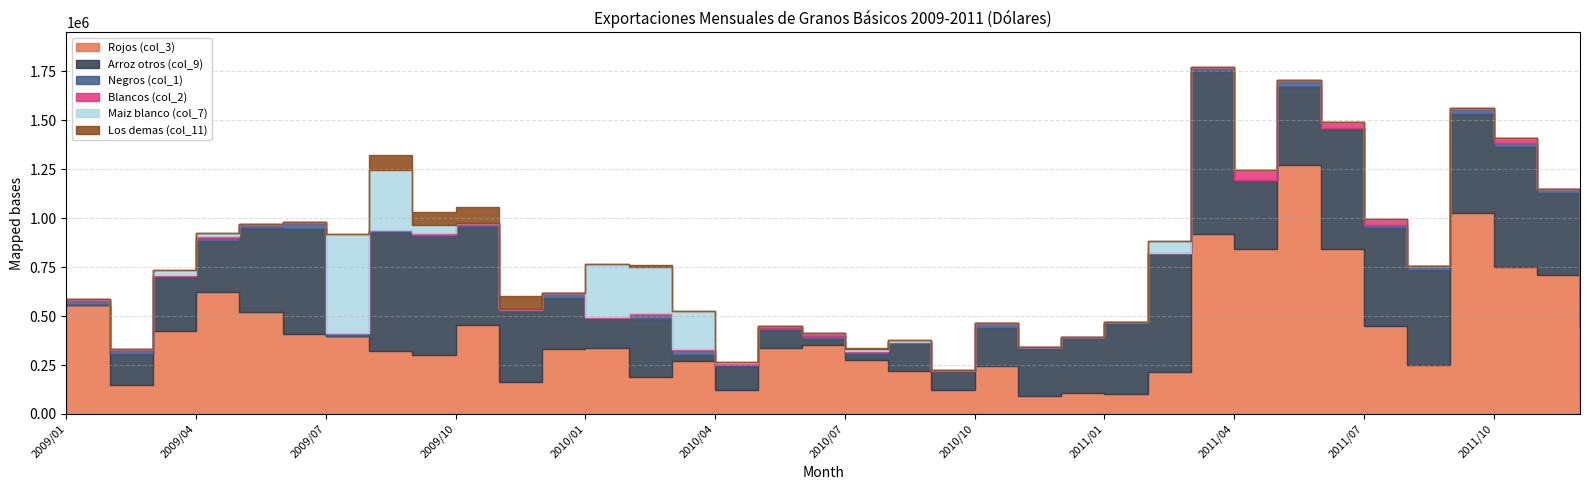

At which category is the sum across all series the highest?

2011/03